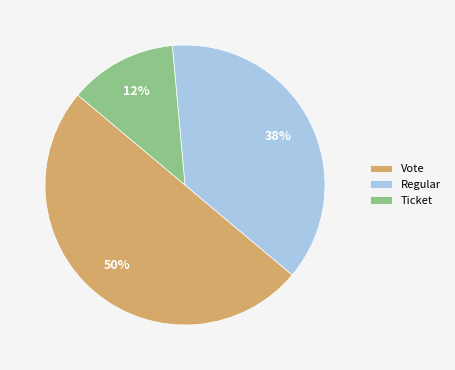

The Vote slice represents 27% of the pie. True or false?

False